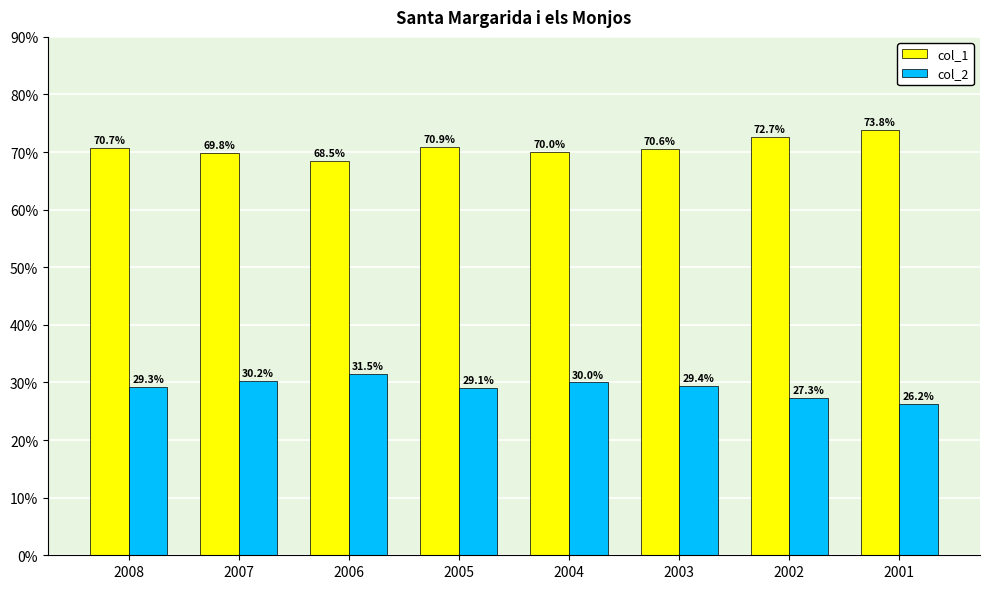

Which series has the largest total across all categories?

col_1